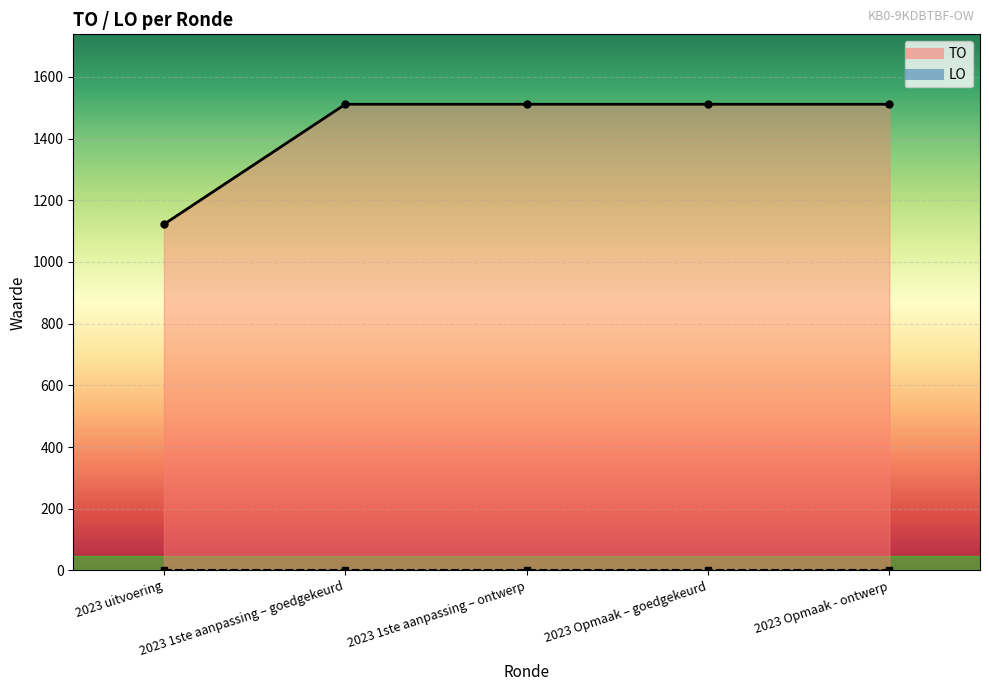

What is the sum of all values?

7166